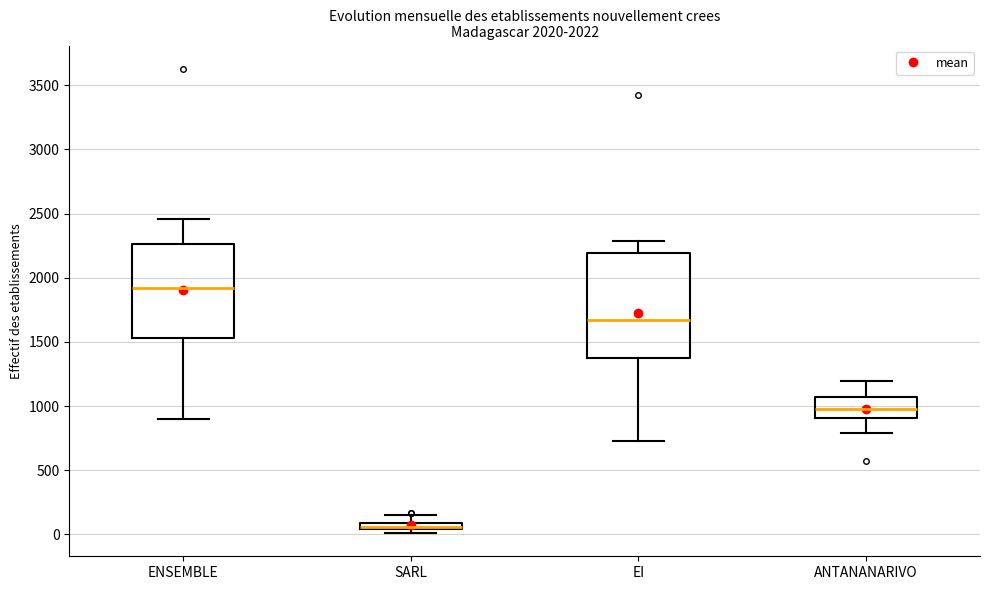

Which box is the tallest, from its lower edge to its upper edge?

EI